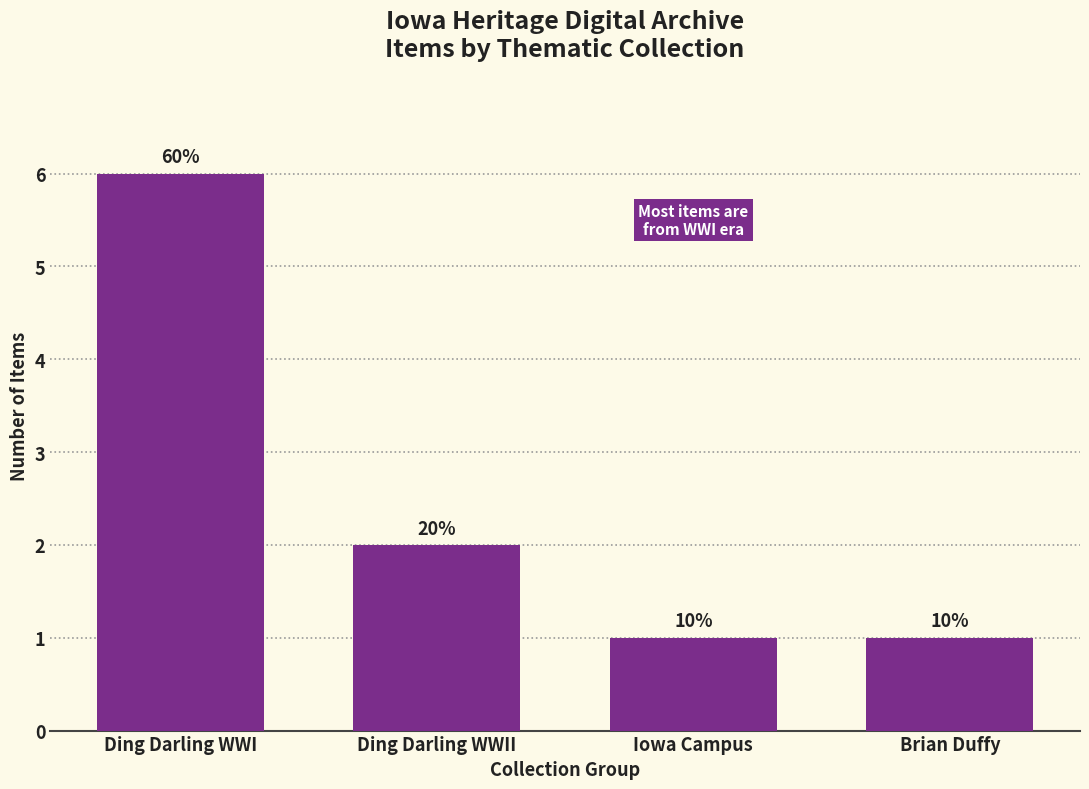

Does the chart contain any negative values?

No